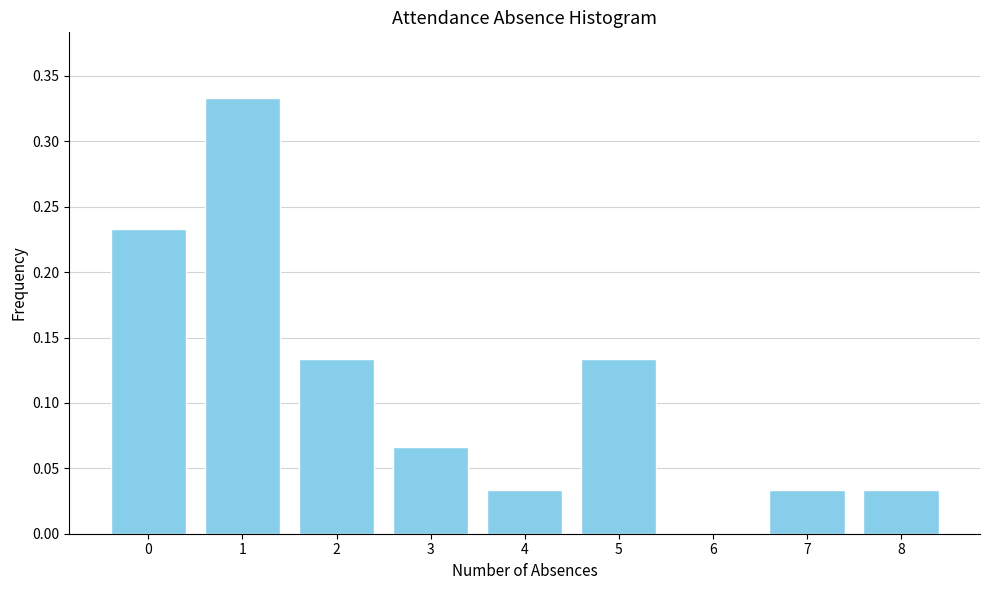

What is the sum of all values?

1.0